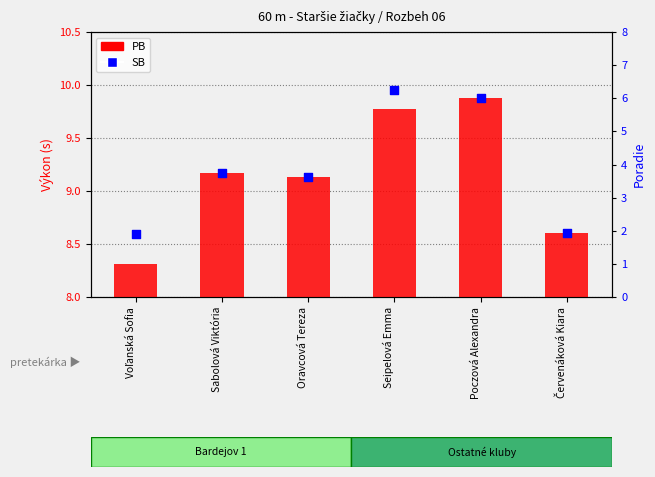

Which series contains the lowest Y value?

PB